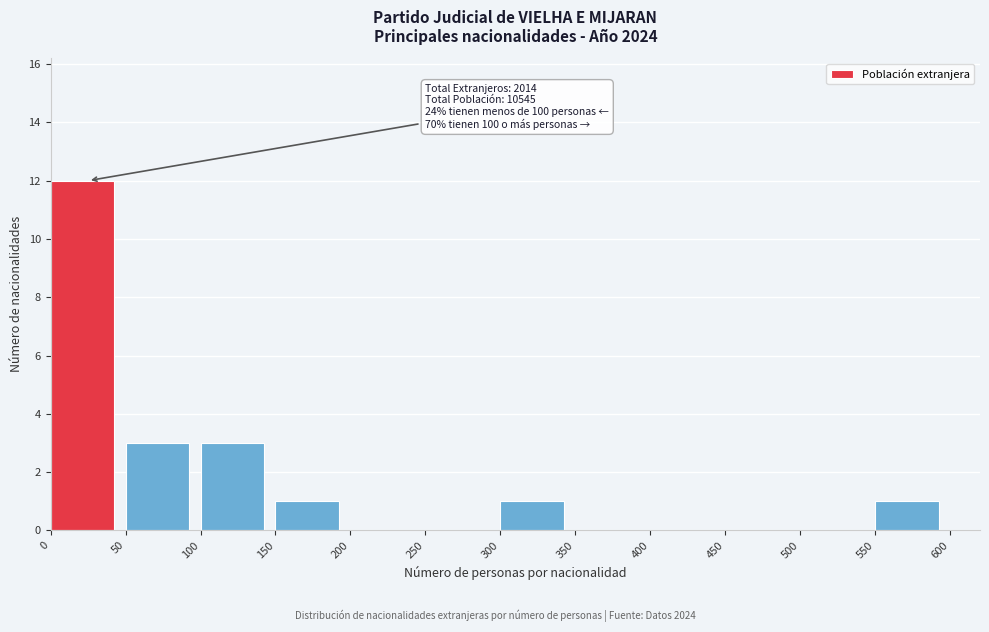

Which range on the x-axis has the tallest bar?

0 to 50